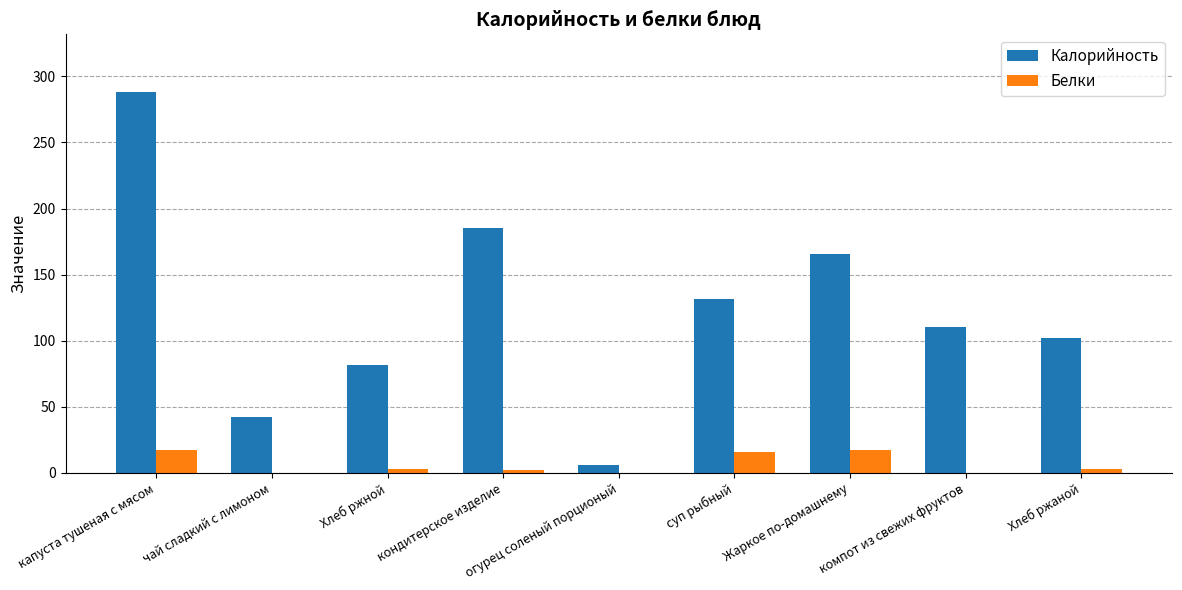

How many data points in Белки are above 2?

6